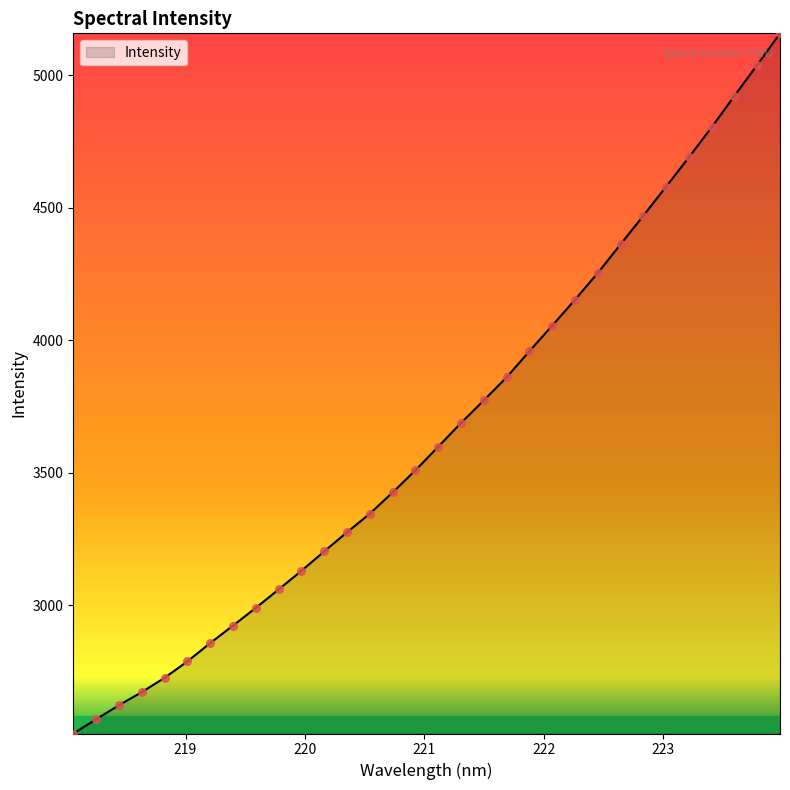

What is the greatest value displayed?

5158.0